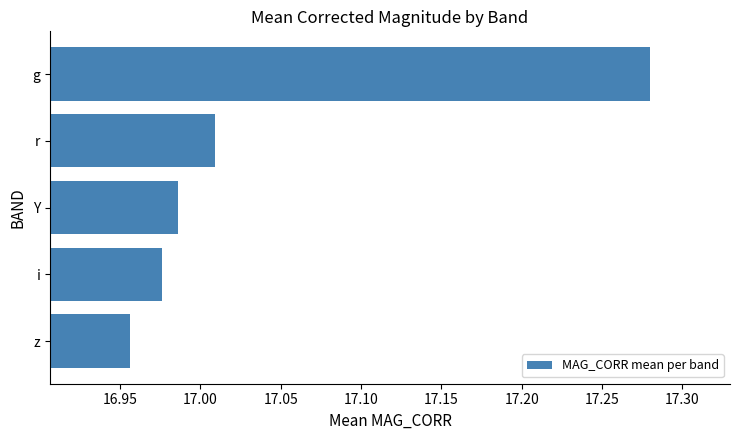

Which category has the lowest value across all series?

z